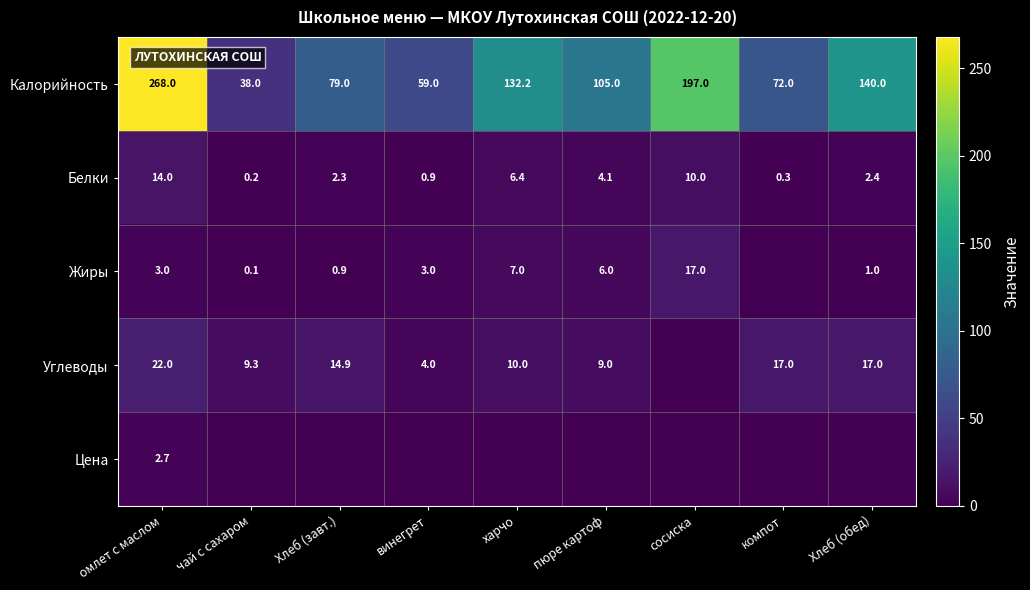

What is the sum of all Калорийность values?

1090.2